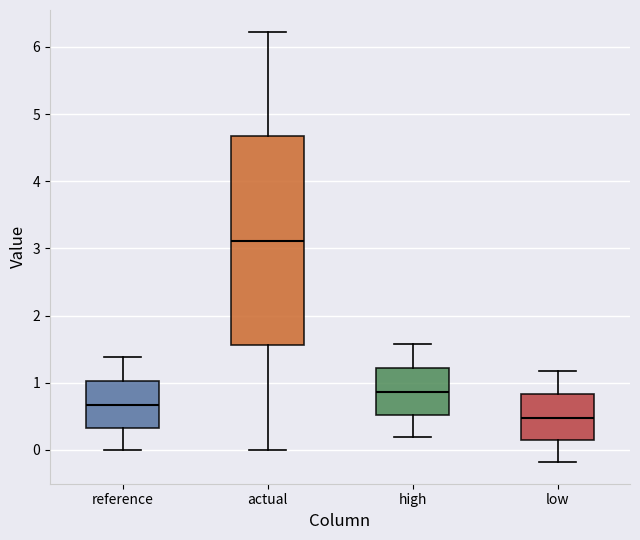

Where does the median line of the box for actual sit on the y-axis? The values are not printed on the chart, so give them approximately, as read against the axis.

3.1